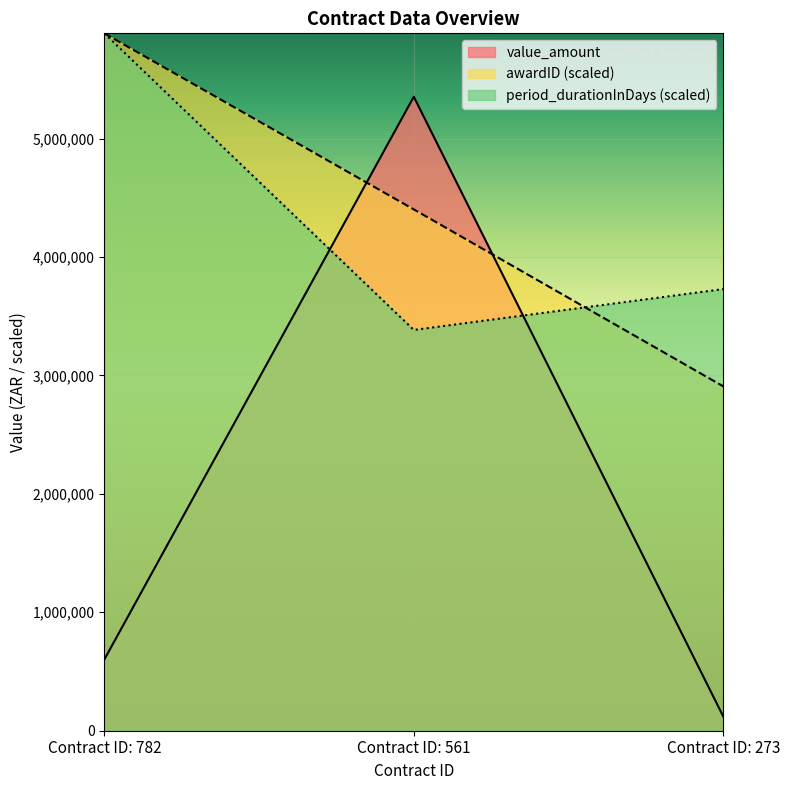

What is the greatest value displayed?

5888351.7